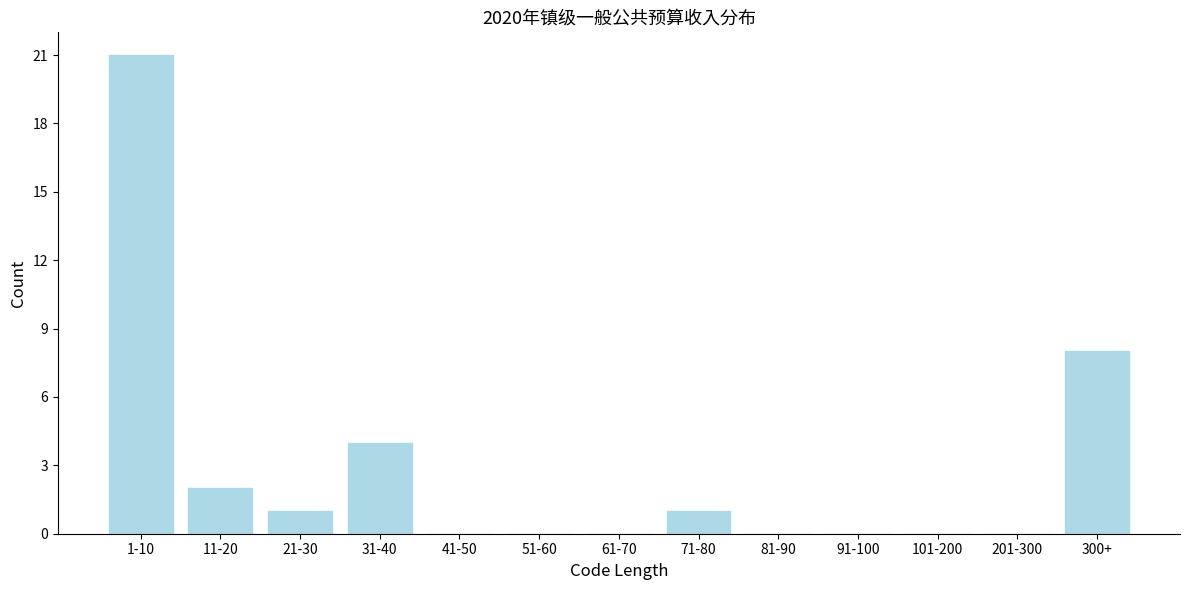

Reading left to right, transcribe all the data shown in this chart.

1-10=21	11-20=2	21-30=1	31-40=4	41-50=0	51-60=0	61-70=0	71-80=1	81-90=0	91-100=0	101-200=0	201-300=0	300+=8